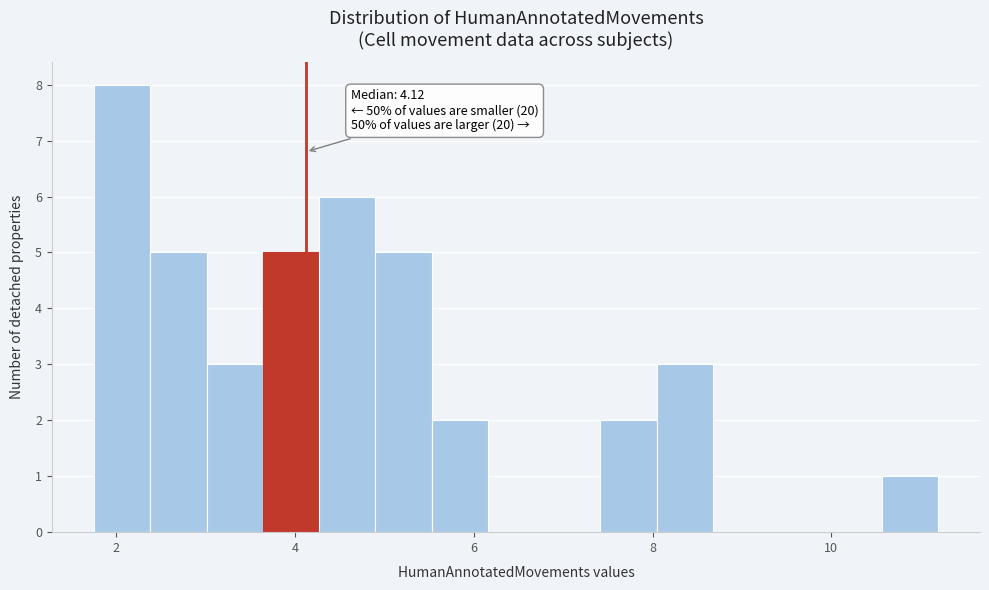

Read against the x-axis, roughly where is the centre of the tallest bar?

2.0